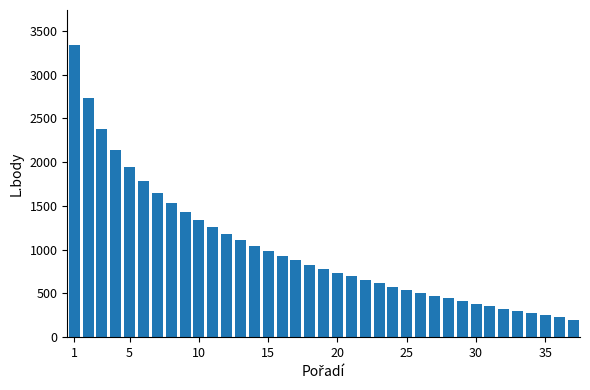

How many bars are there in total?

37